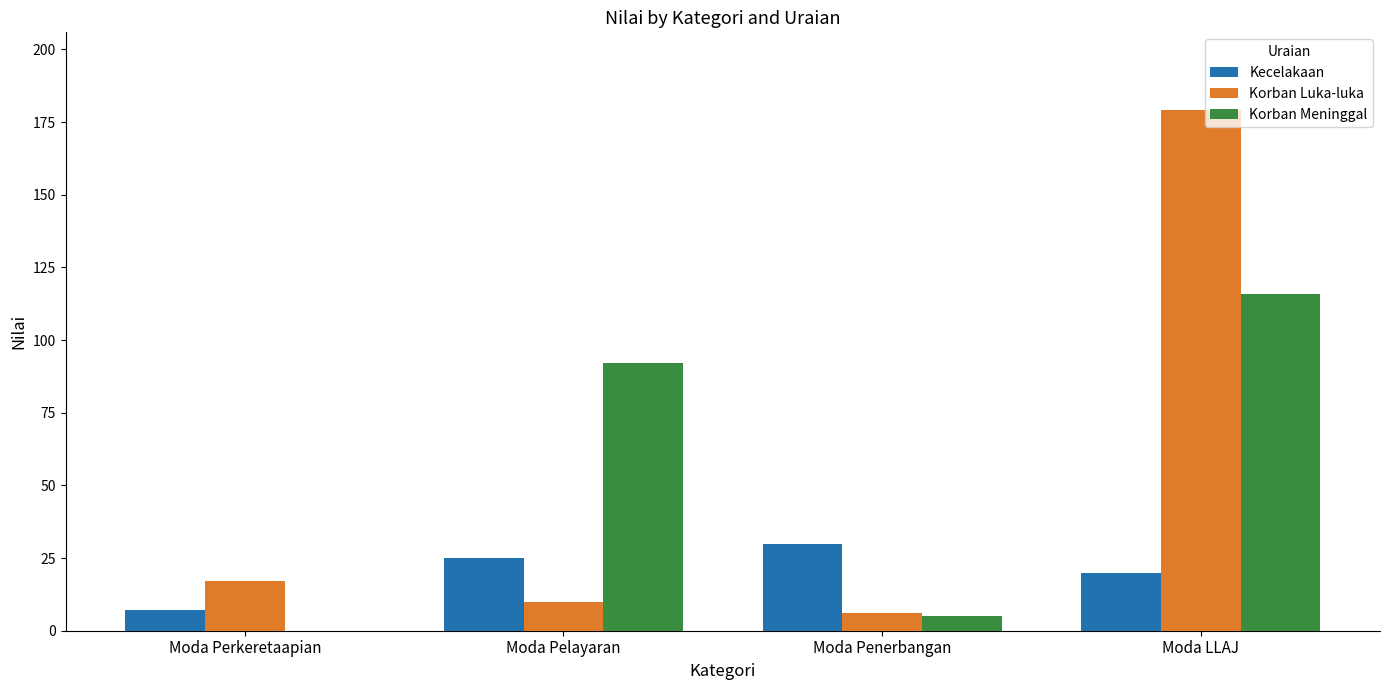

Which series changed the most between Moda Pelayaran and Moda Penerbangan?

Korban Meninggal